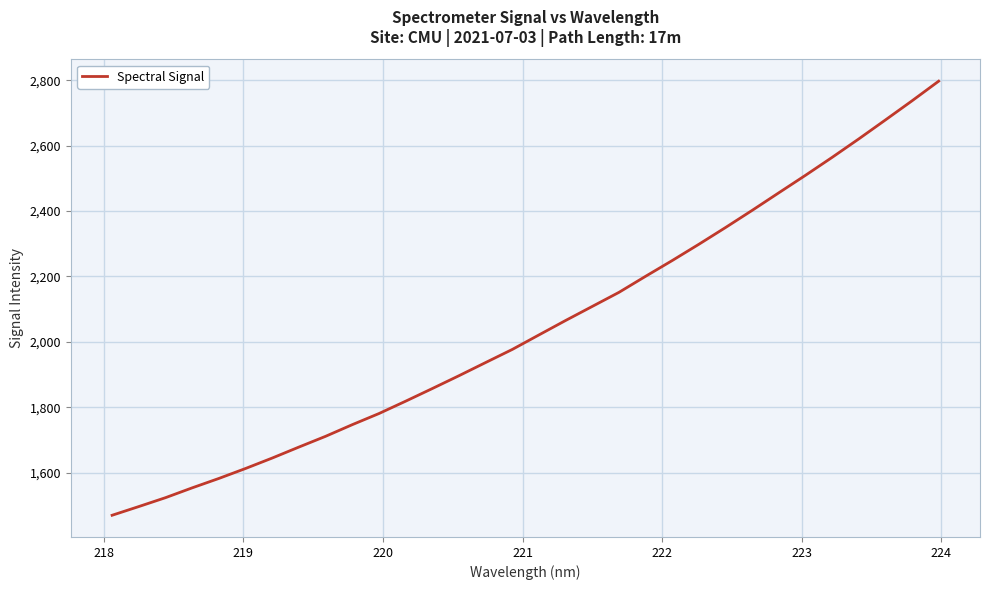

True or false: the data has more than 1 interior local peaks.

False